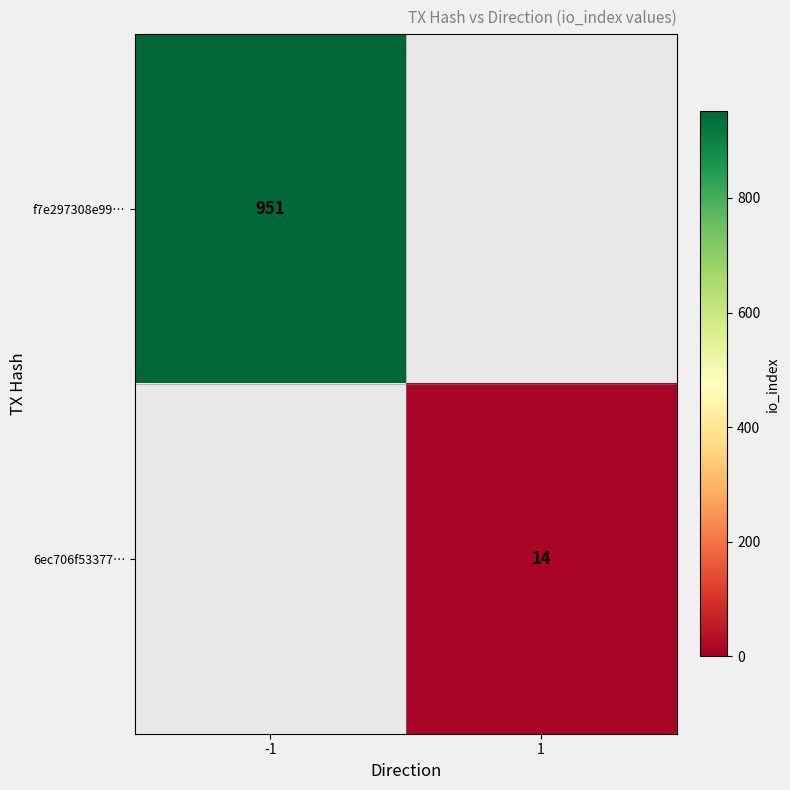

The 6ec706f53377… series shows 21 at 1. True or false?

False